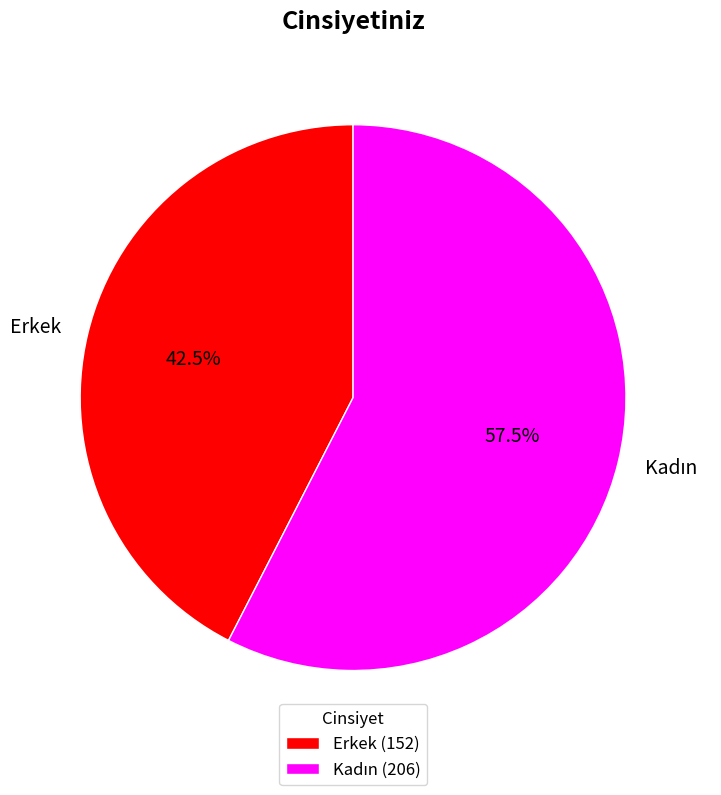

Which category has the smallest portion of the pie?

Erkek